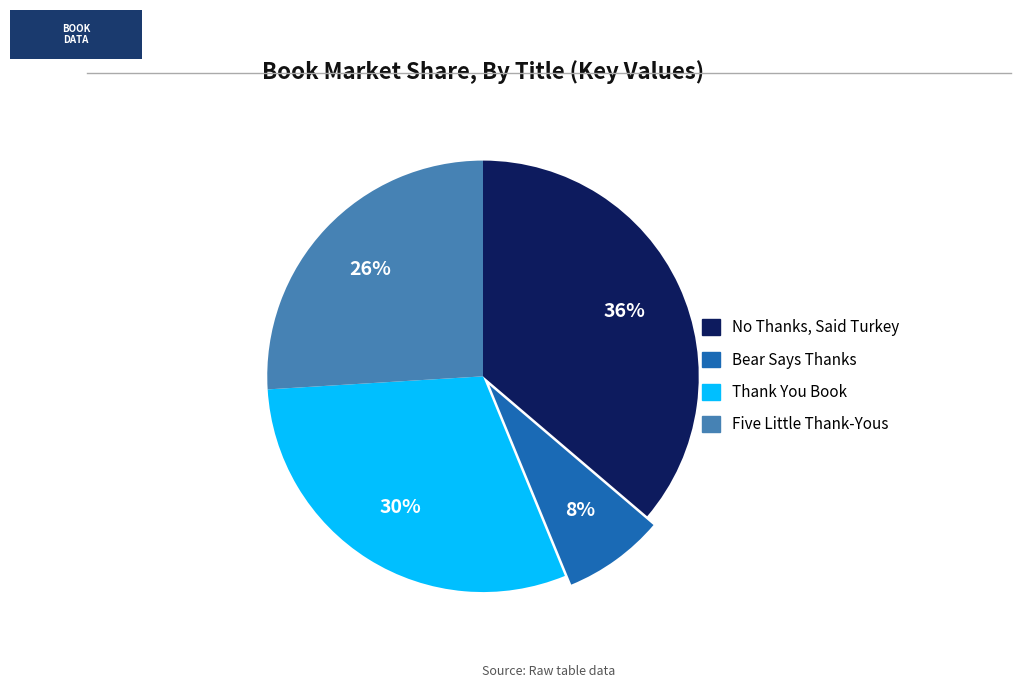

Count the number of slices in the pie.

4